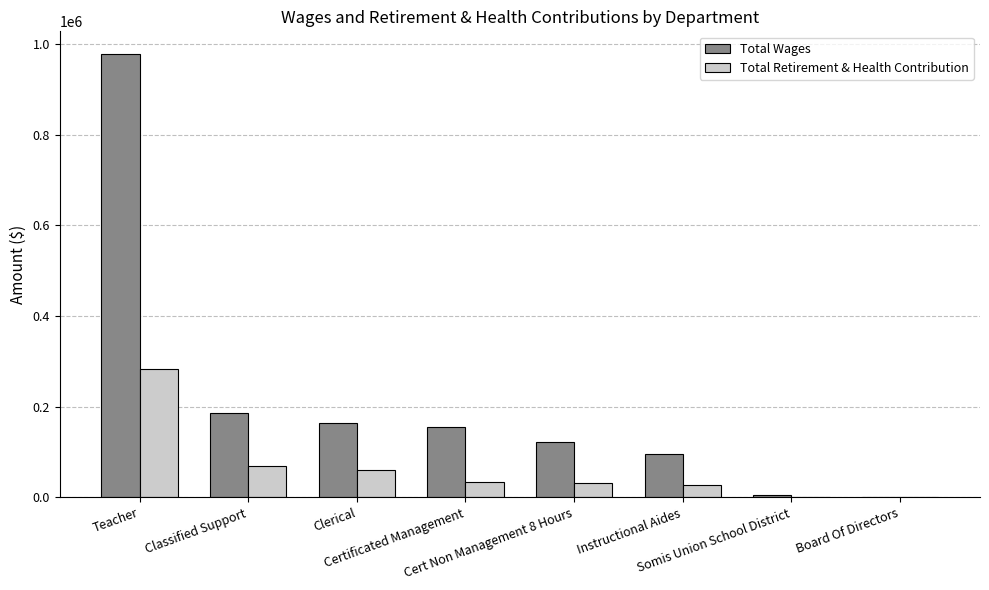

What is the maximum value for Total Retirement & Health Contribution?

282675